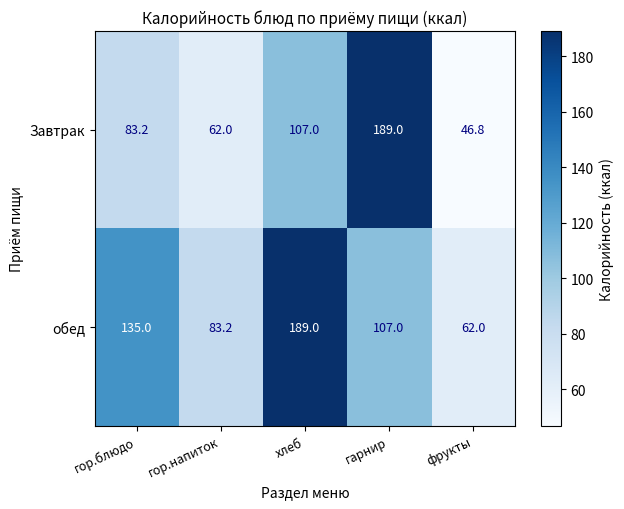

At which label does обед first exceed 107?

гор.блюдо